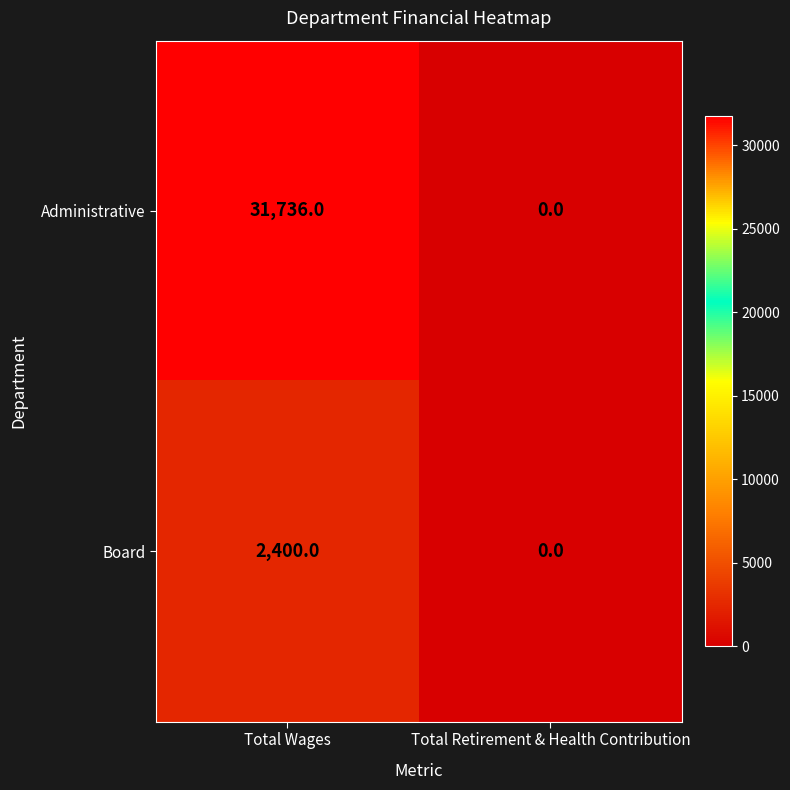

Reading left to right, list all the values displayed in this chart.

Administrative: Total Wages=31736	Total Retirement & Health Contribution=0
Board: Total Wages=2400	Total Retirement & Health Contribution=0